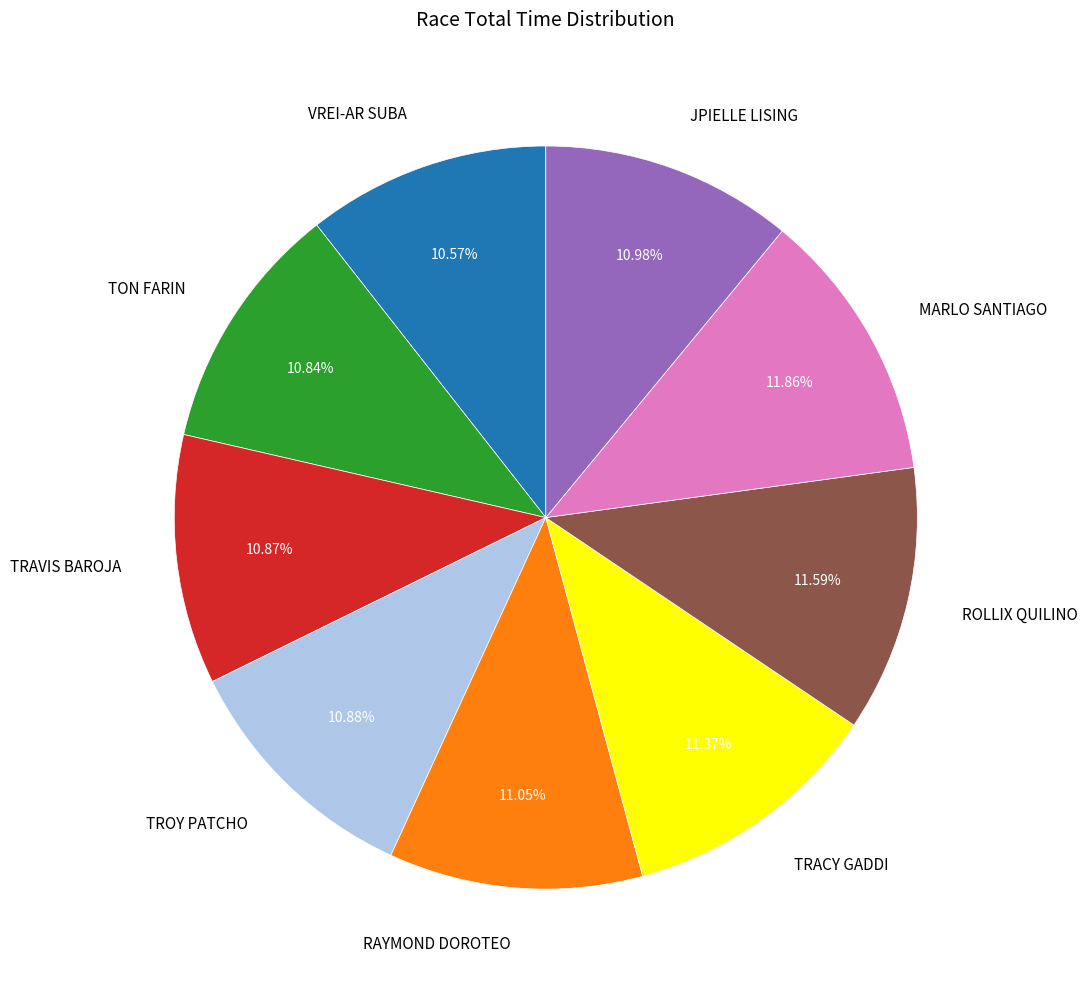

What is the ratio of the value at TRAVIS BAROJA to the value at ROLLIX QUILINO?

0.9